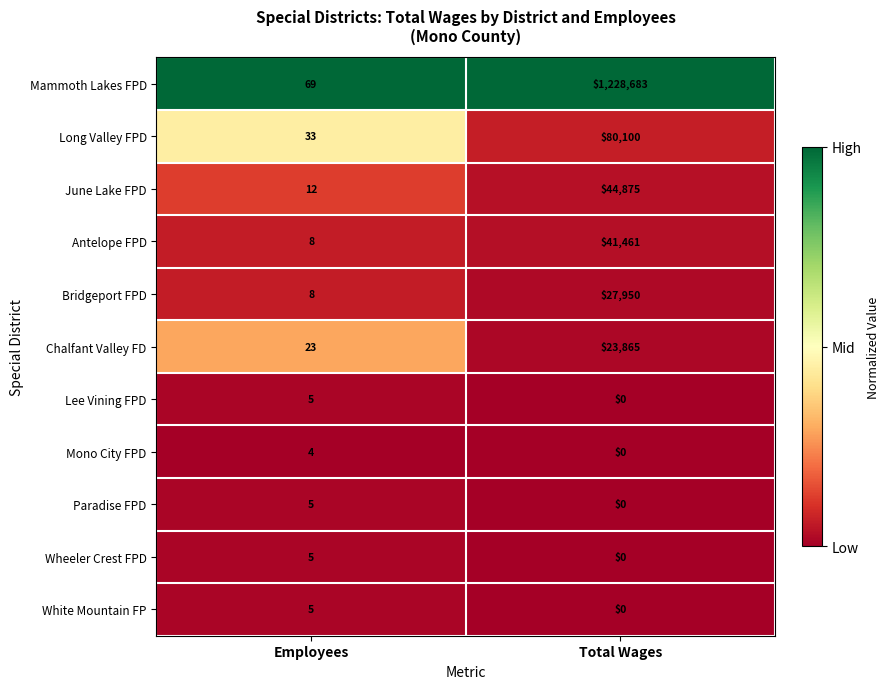

Which category has the highest value across all series?

Total Wages